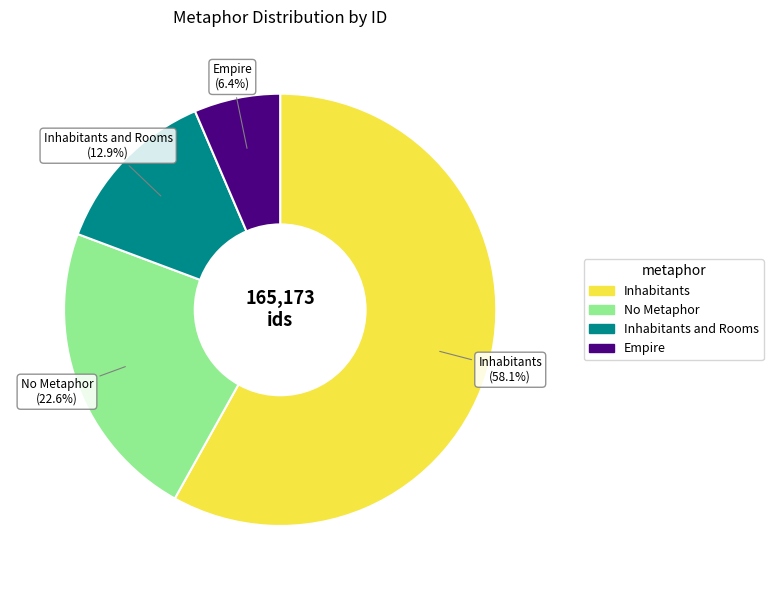

Is there a majority slice in this chart?

Yes